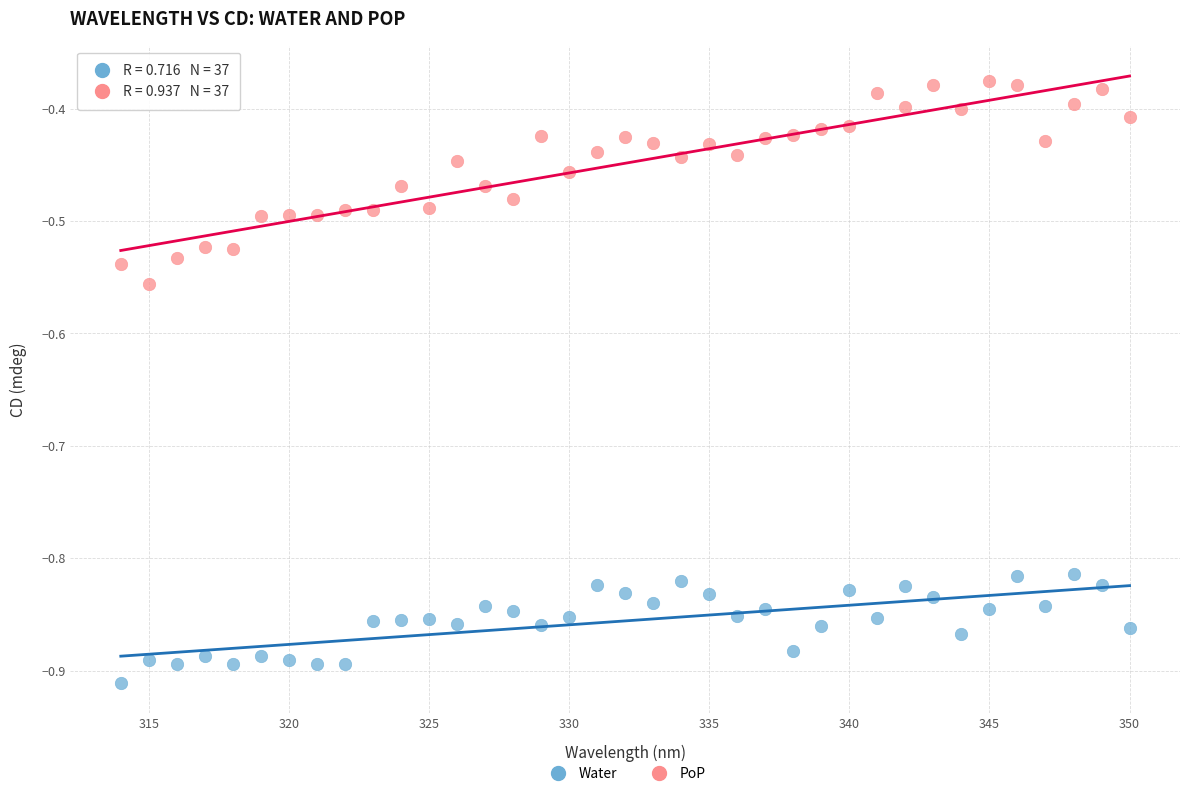

Across all data points, what is the range of X values (max minus min)?

36.0